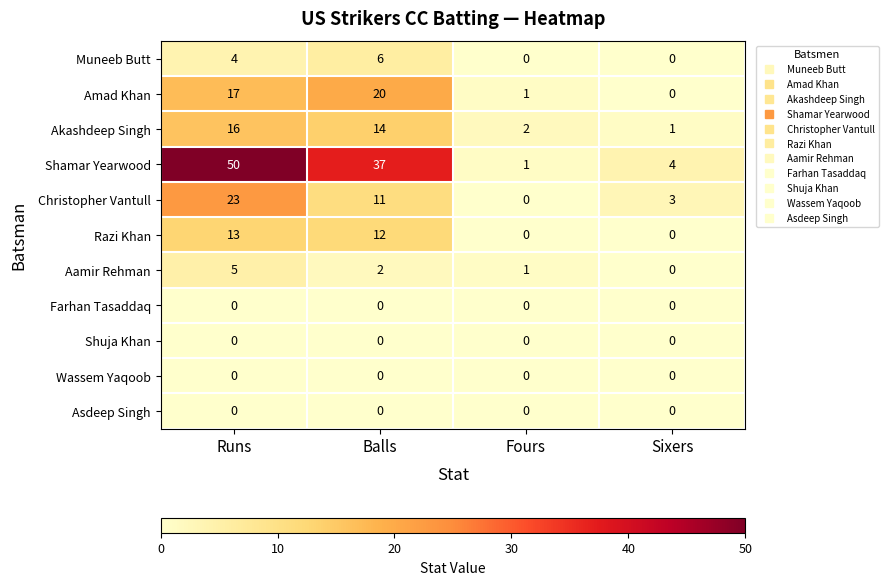

Which series has the largest range (max minus min)?

Shamar Yearwood